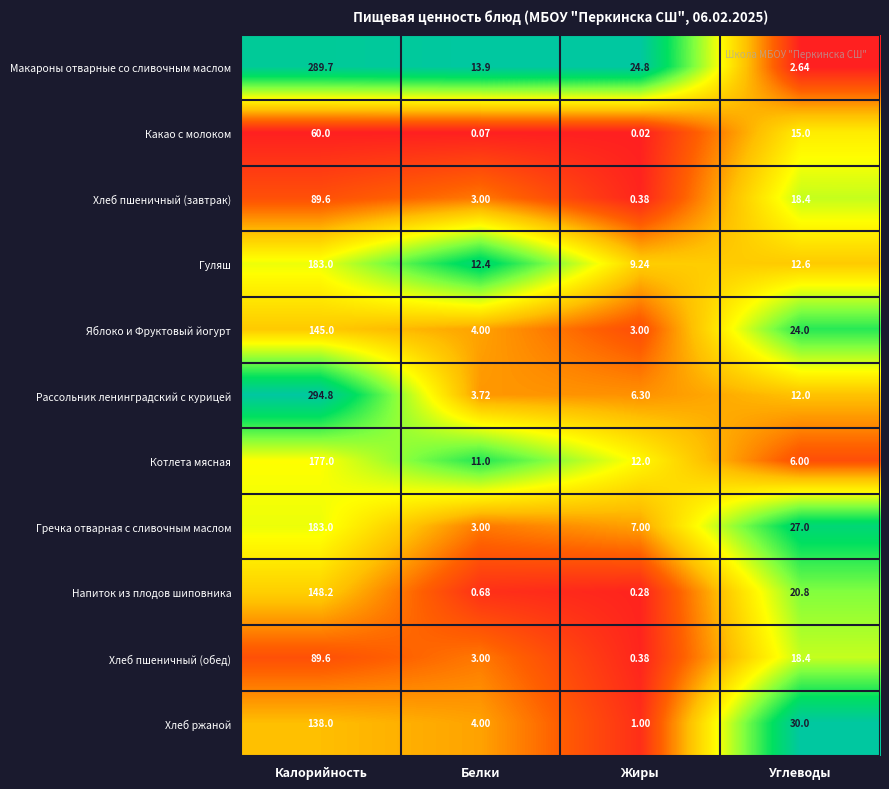

What is the maximum value shown in the chart?

294.8